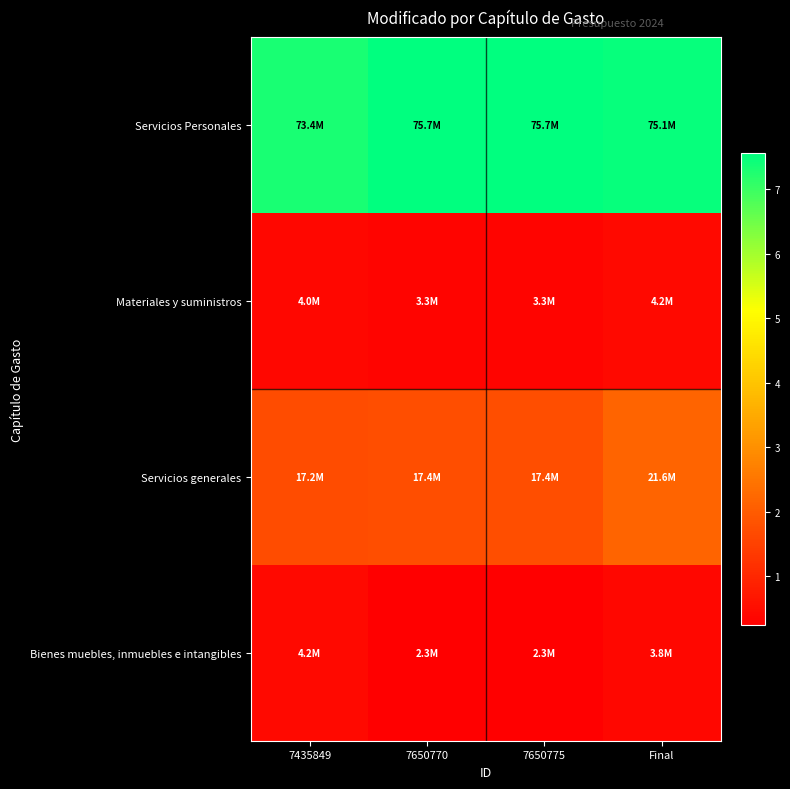

At which category does the chart reach its minimum across all series?

7650770